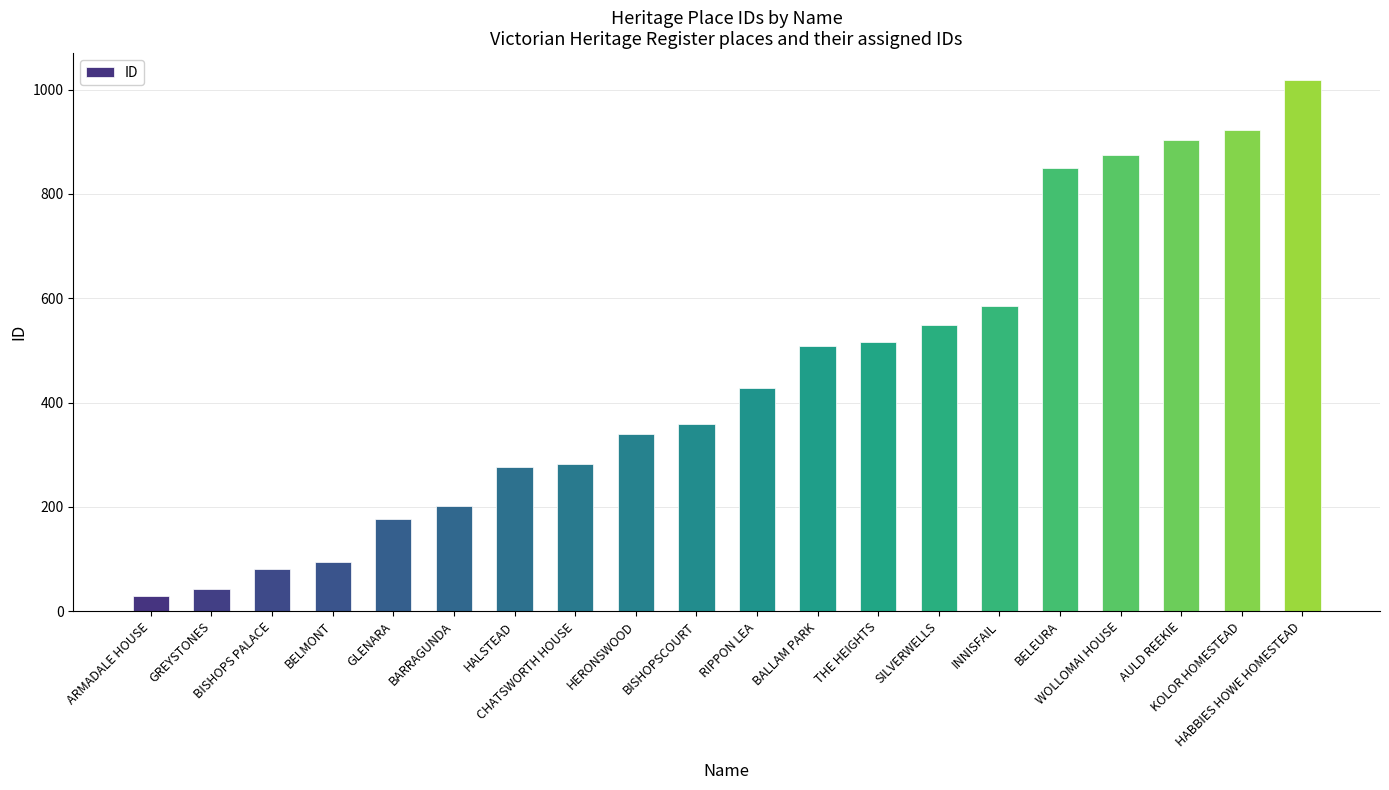

At which label is the value closest to 524?

THE HEIGHTS